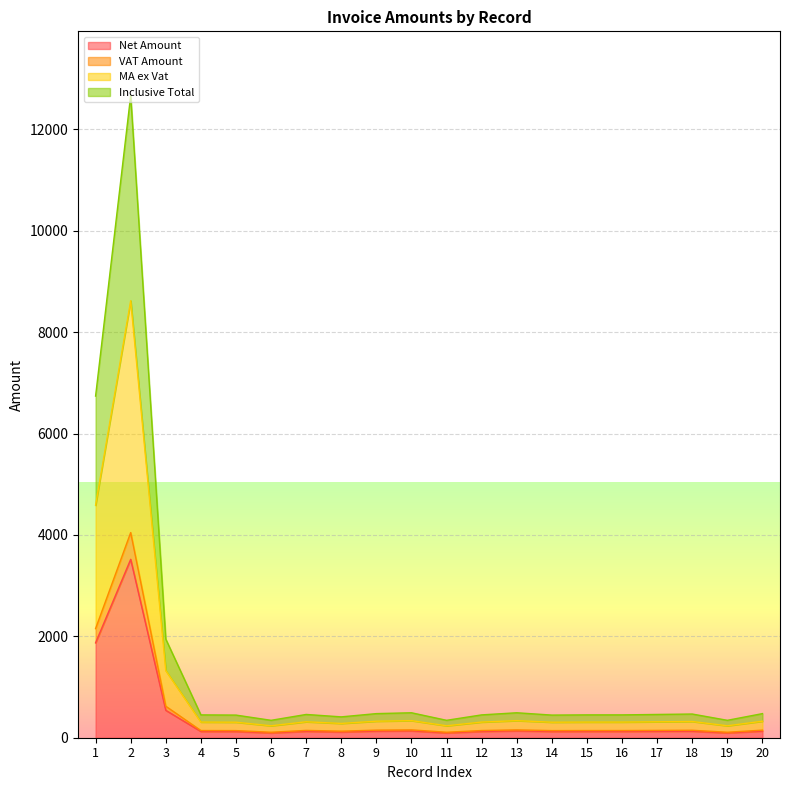

What is the value of the VAT Amount point at the 5th from the left?

140.7